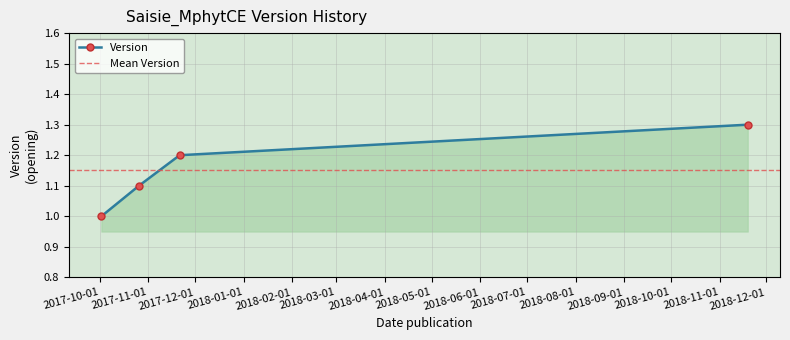

True or false: the data shows 1.0 at 2017-10-02.

True